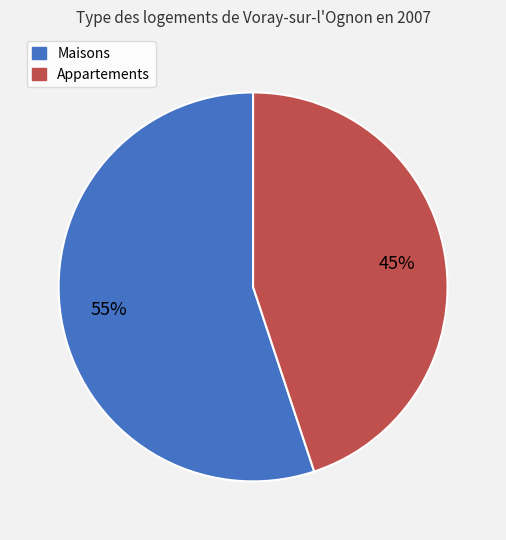

To the nearest percent, what is the average slice percentage?

50%